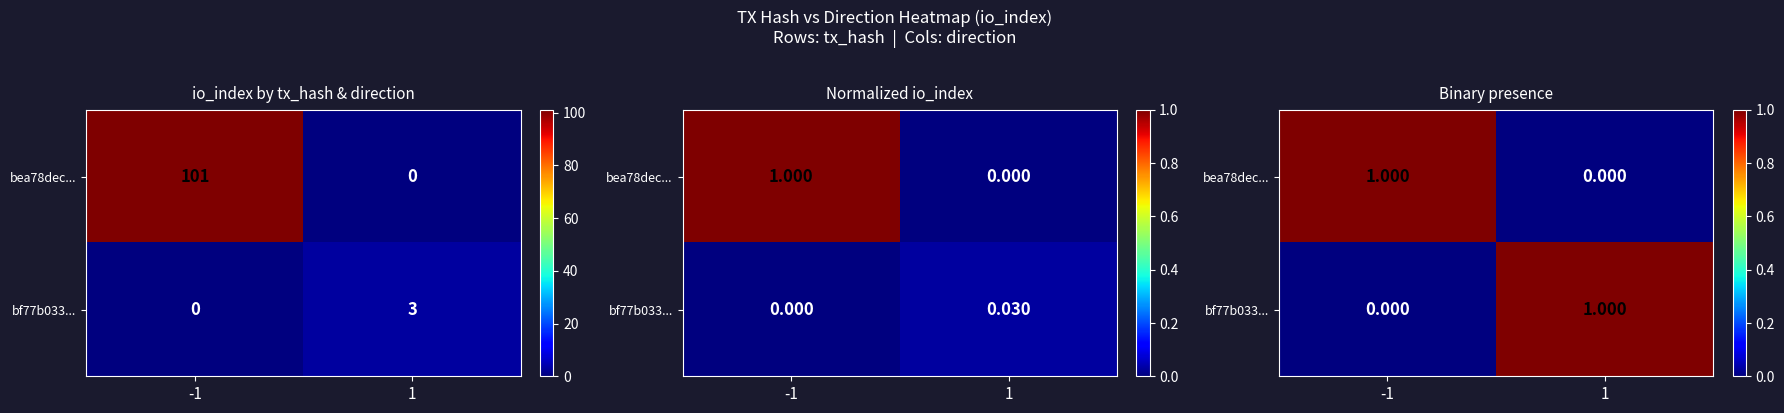

How many values in bea78dec... are above zero?

1